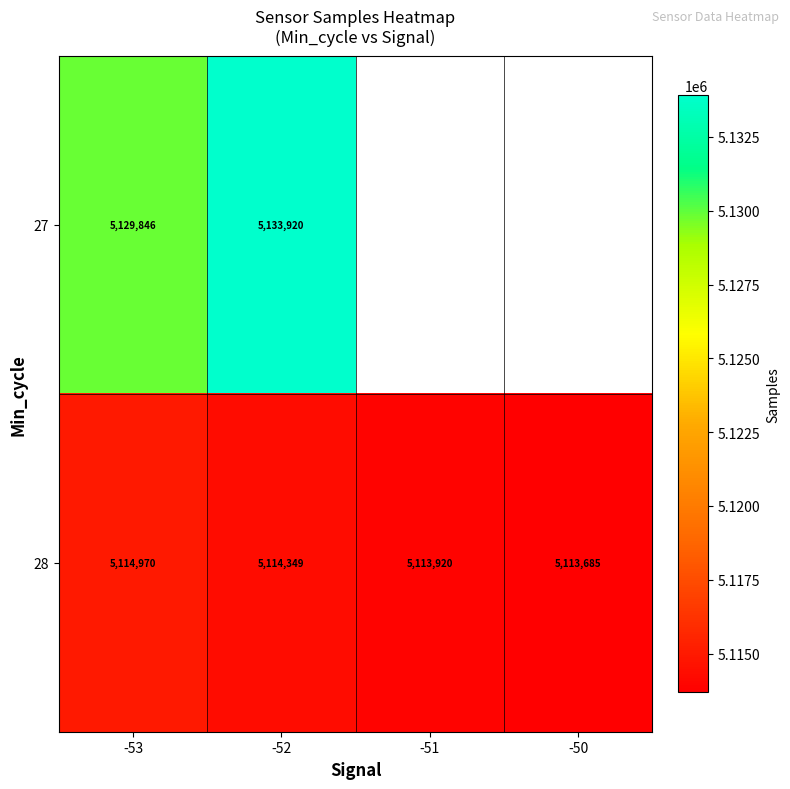

List the labels in order of 28 value, largest first.

-53, -52, -51, -50